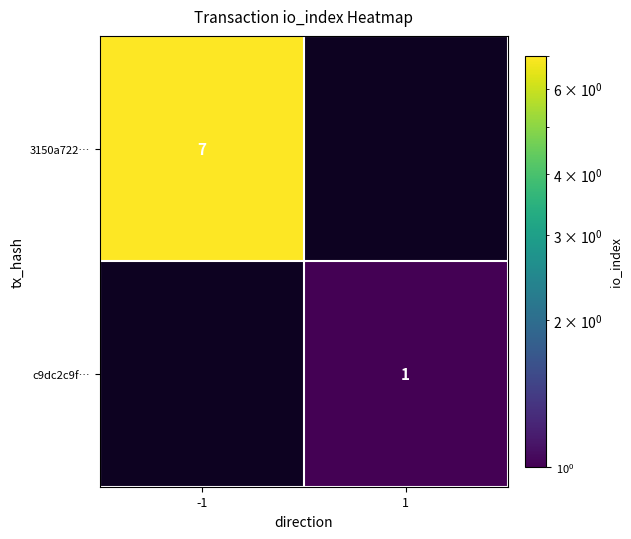

True or false: 3150a722… has a value of 7 at -1.

True